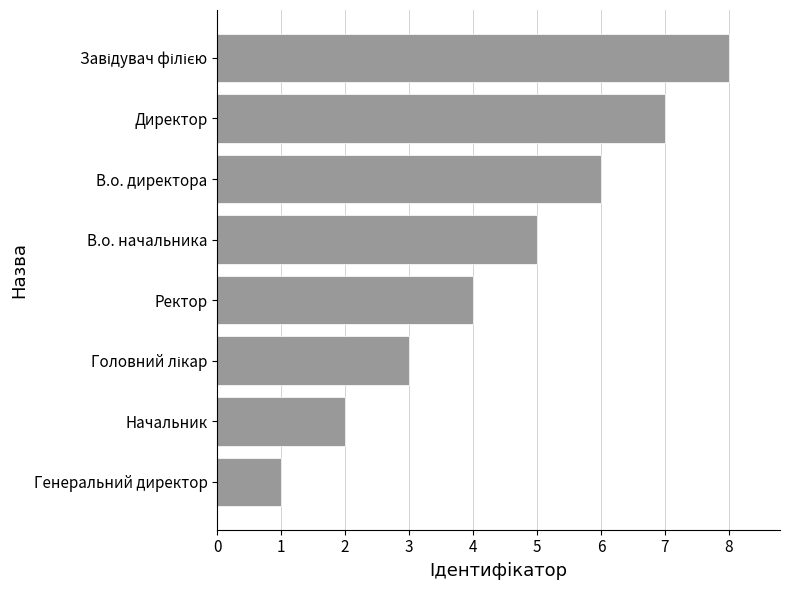

Count the number of data series in this chart.

1